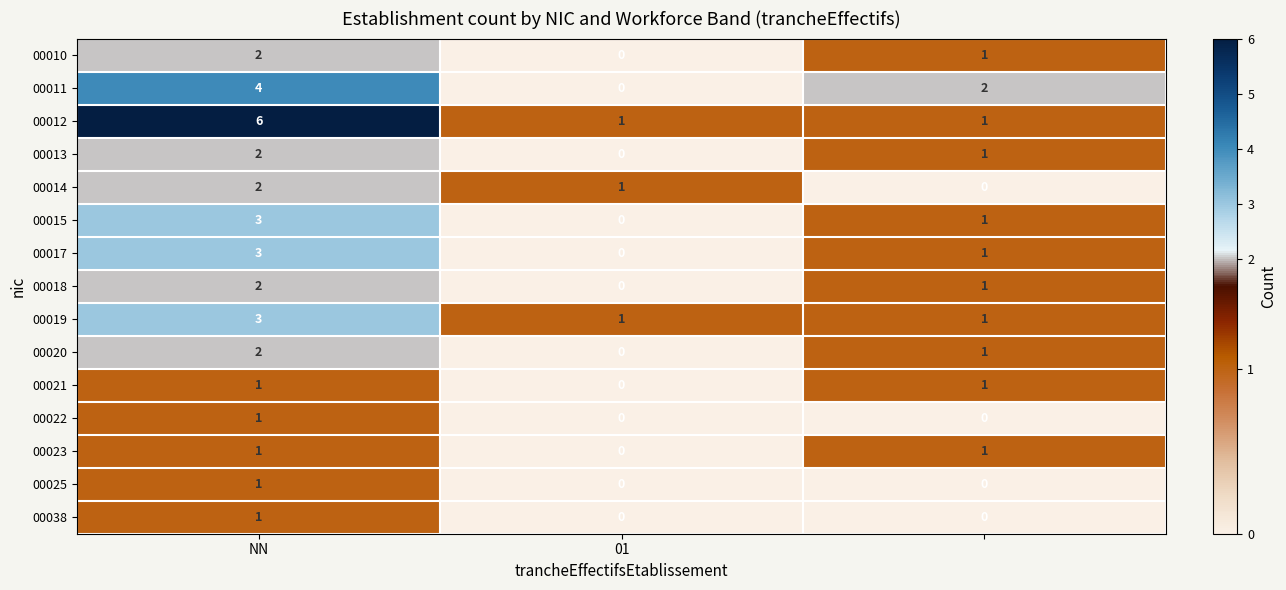

How many 00023 values are between 0 and 1?

3